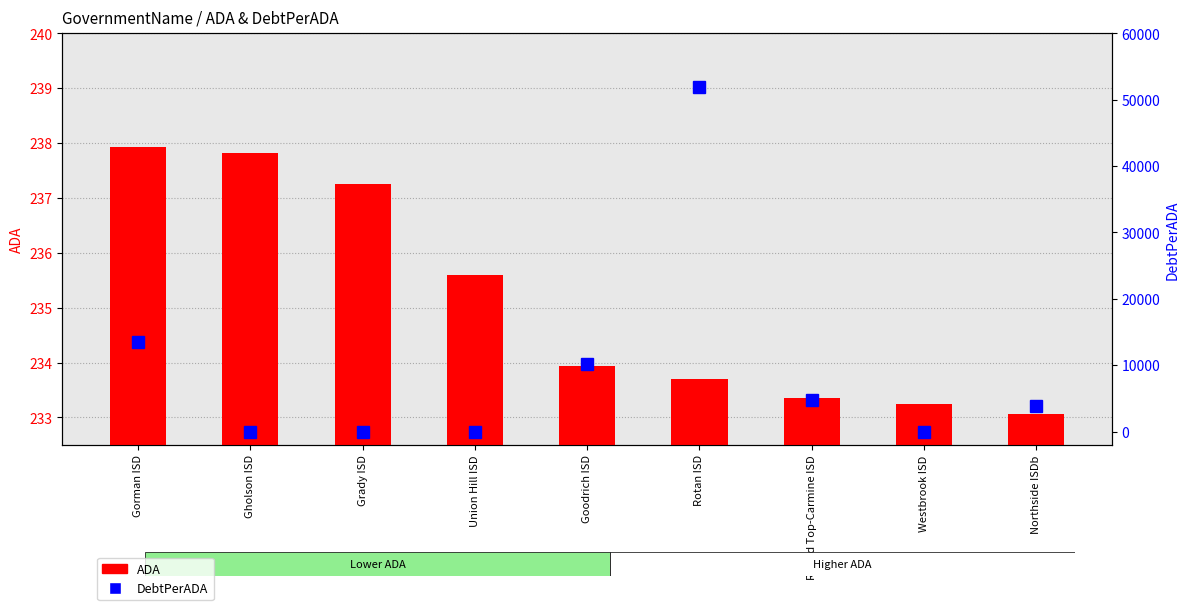

How many values in DebtPerADA are above zero?

5